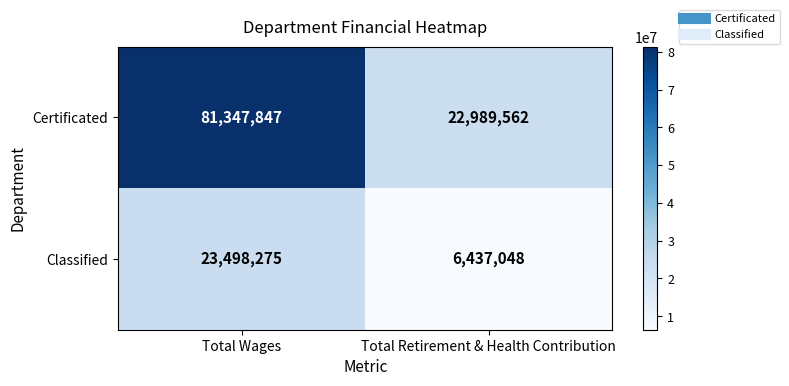

What is the sum of the Certificated values at Total Retirement & Health Contribution and Total Wages?

104337409